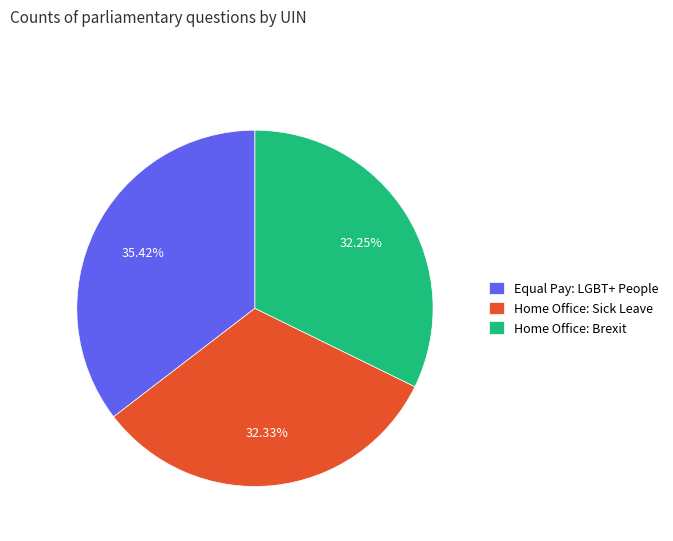

Is there any slice that represents more than half of the pie?

No